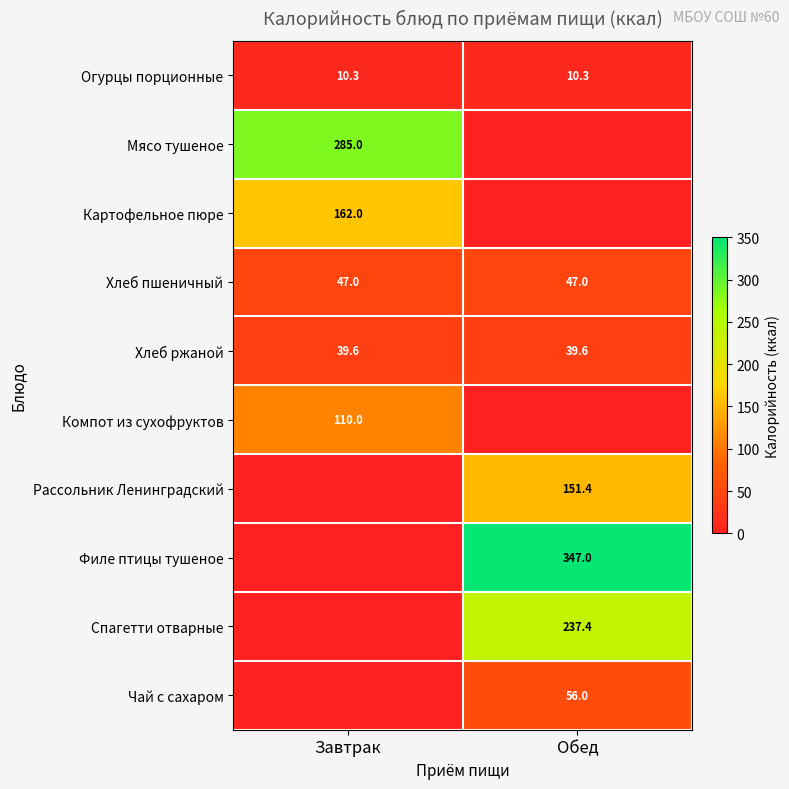

What is the sum of the Хлеб ржаной values at Завтрак and Обед?

79.2